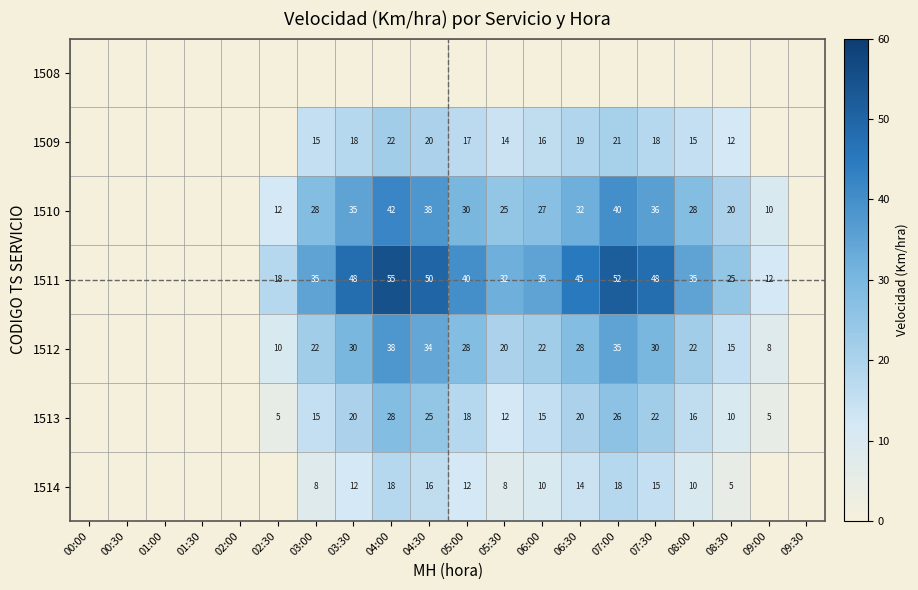

True or false: 1514 has a value of 12 at 05:00.

True